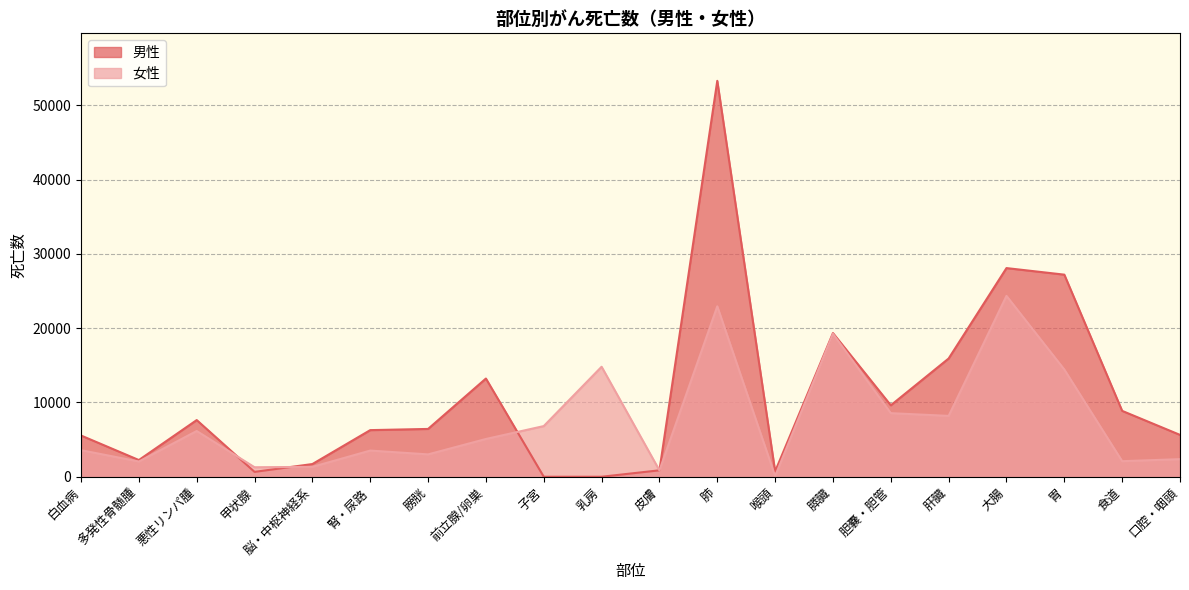

What is the value of the 女性 point at the 17th from the left?

24338